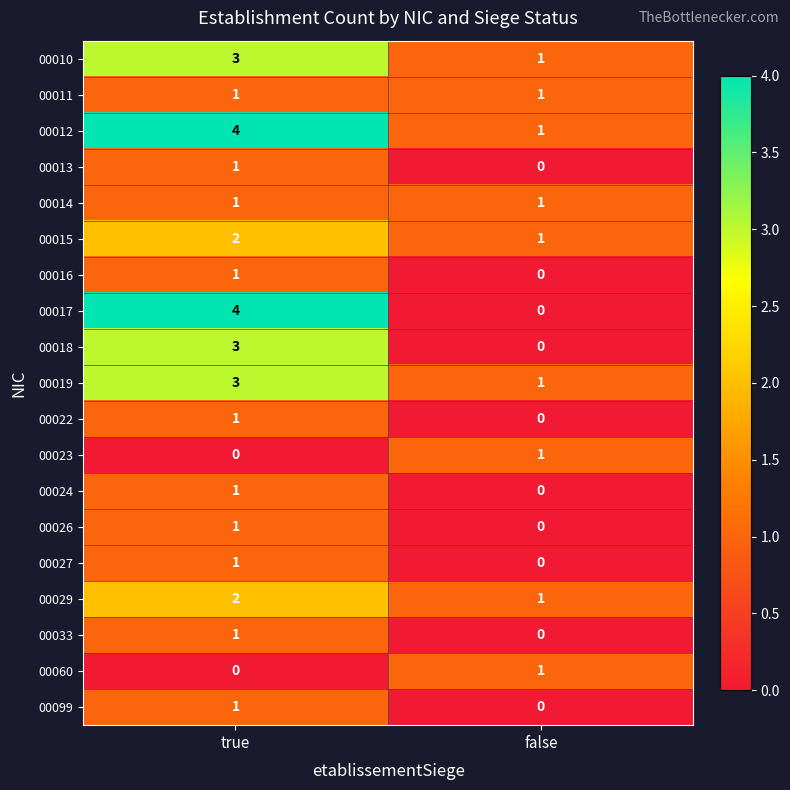

Which series has the largest total across all categories?

00012